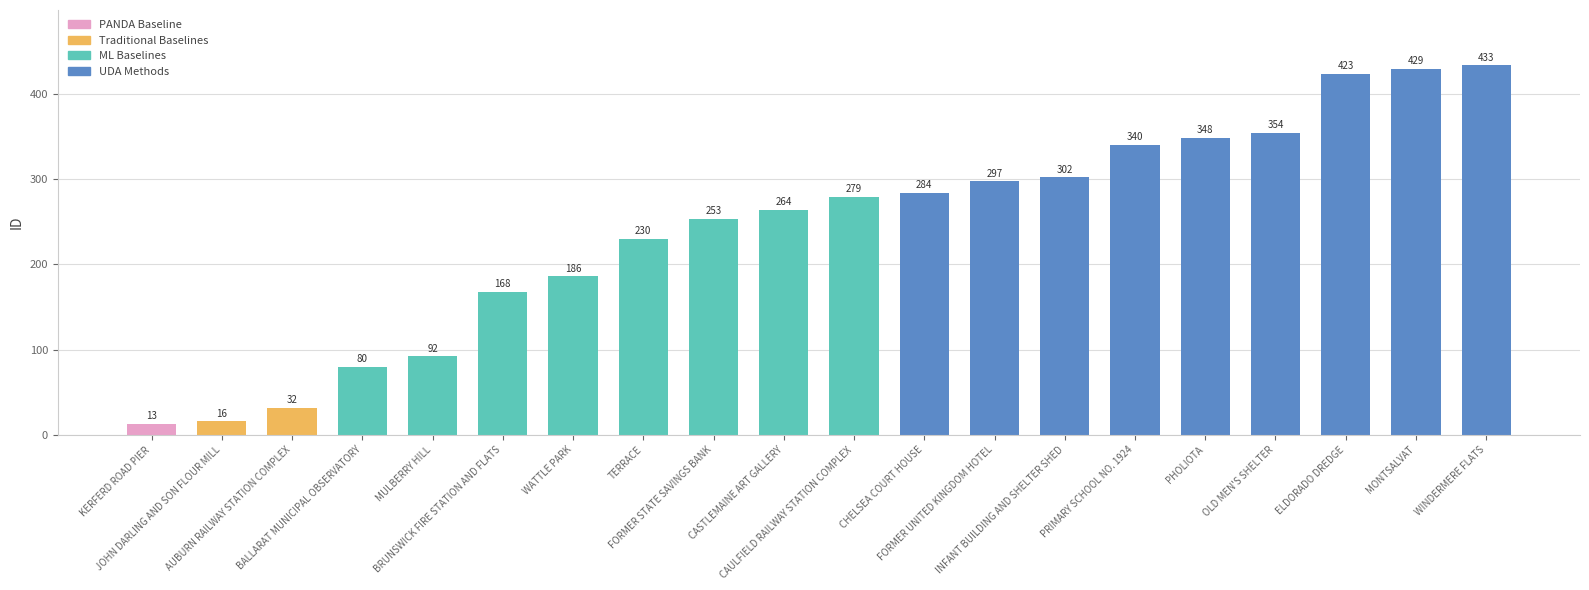

Count the number of data series in this chart.

1